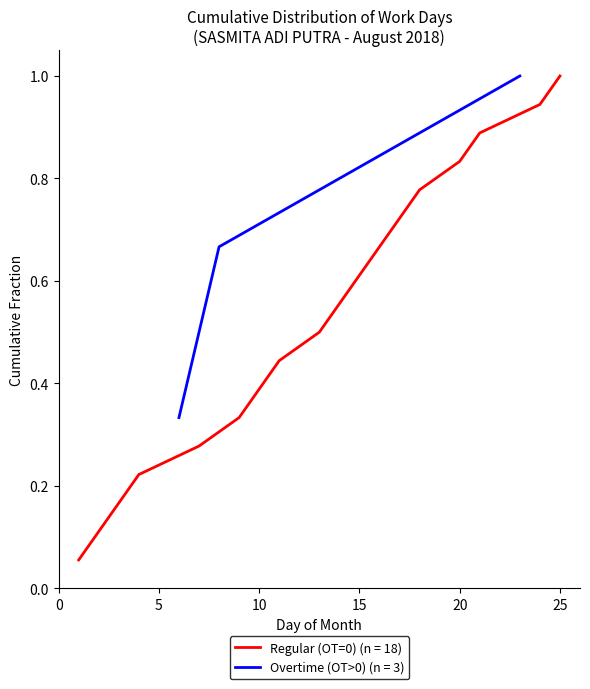

Is it true that the value at 10 is 0.6?

False